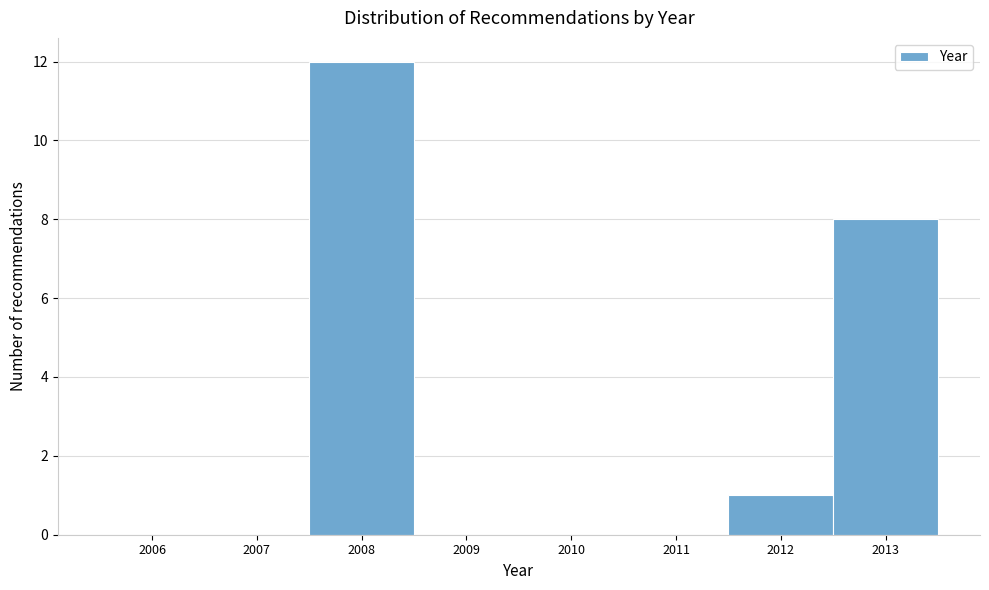

Reading right to left, what are all the values shown in this chart?

2013=8	2012=1	2011=0	2010=0	2009=0	2008=12	2007=0	2006=0